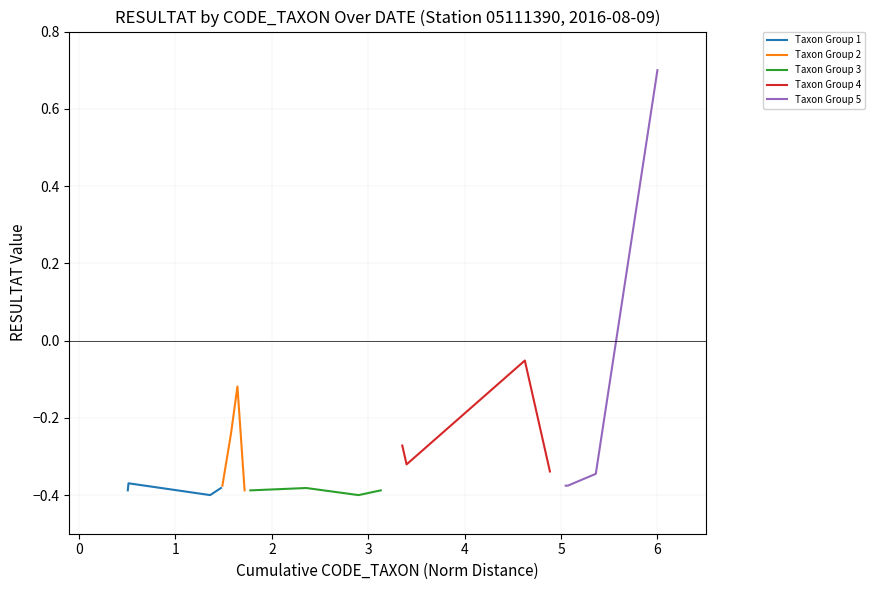

What are all the series names shown in the legend?

Taxon Group 1, Taxon Group 2, Taxon Group 3, Taxon Group 4, Taxon Group 5